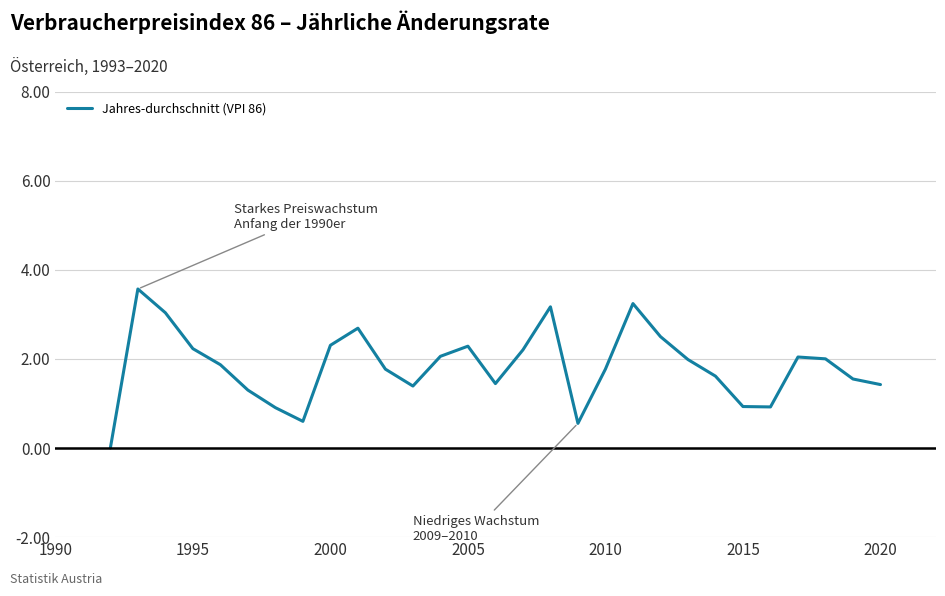

How many series are shown in this chart?

1